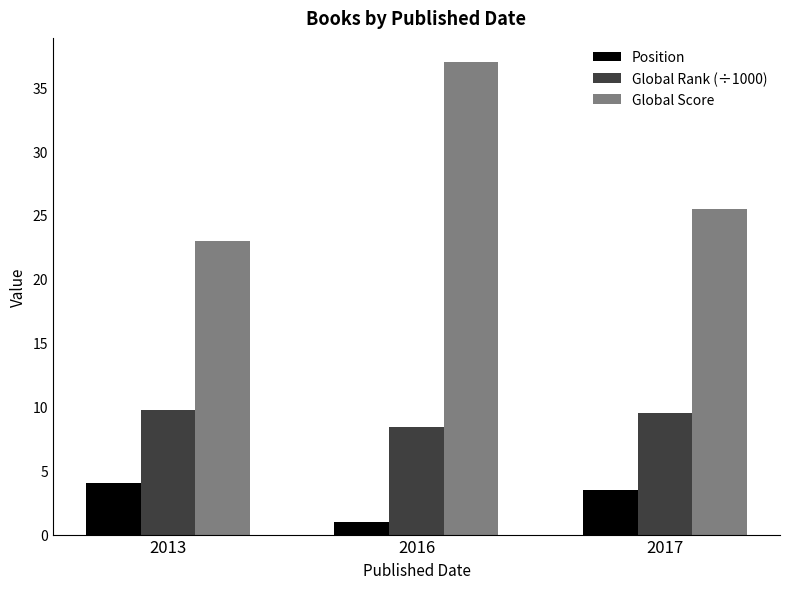

The Global Rank (÷1000) series shows 13.7 at 2017. True or false?

False